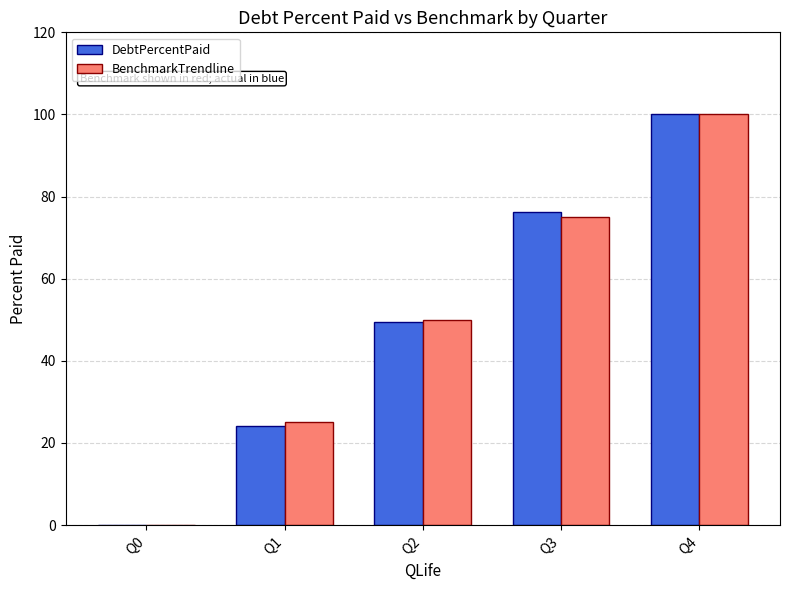

Which category has the highest value across all series?

Q4